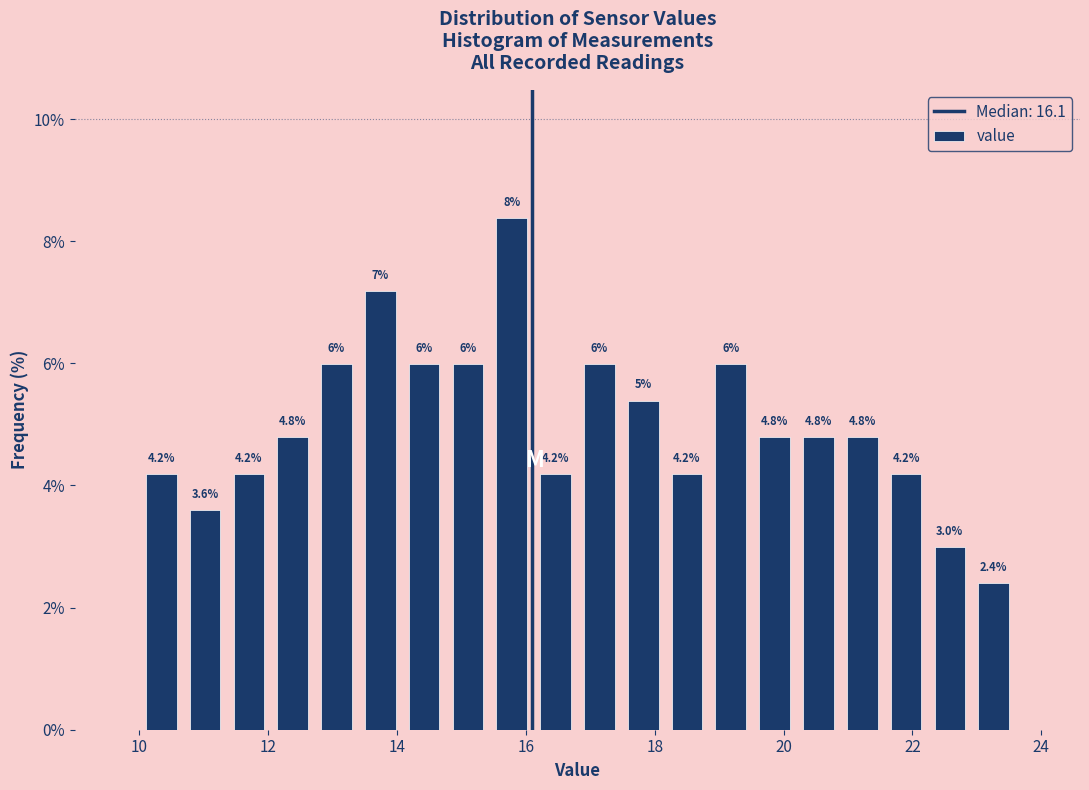

Read against the x-axis, roughly where is the centre of the tallest bar?

15.8